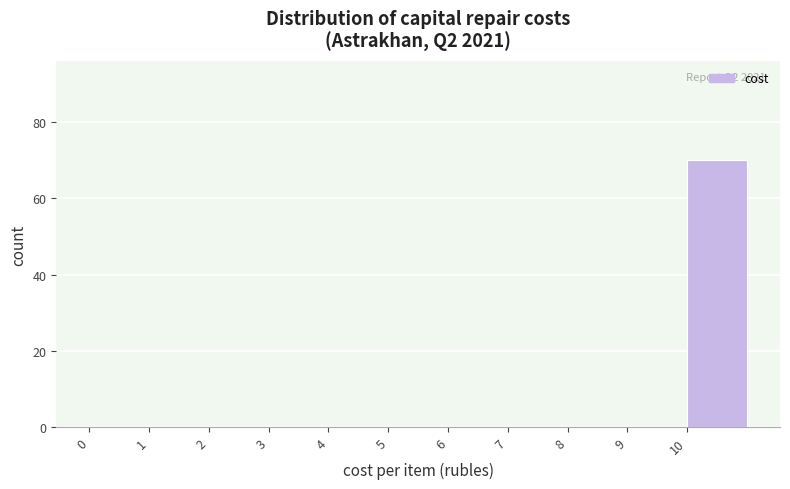

Which range on the x-axis has the tallest bar?

10 to 11